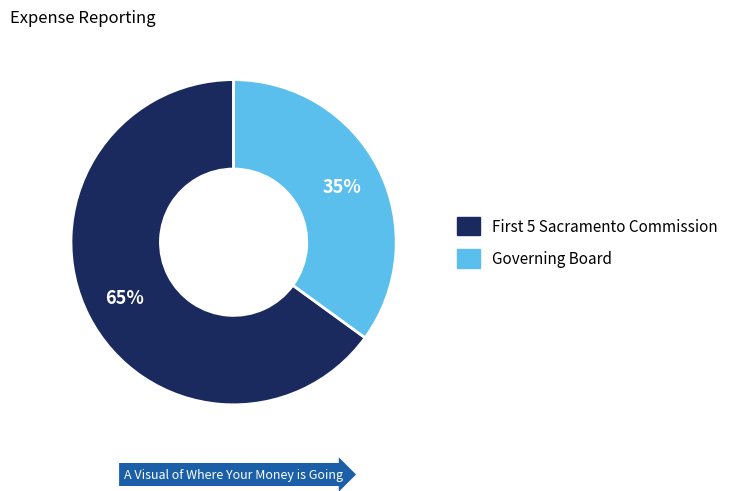

To the nearest percent, what is the difference between the largest and smallest slice percentages?

30%